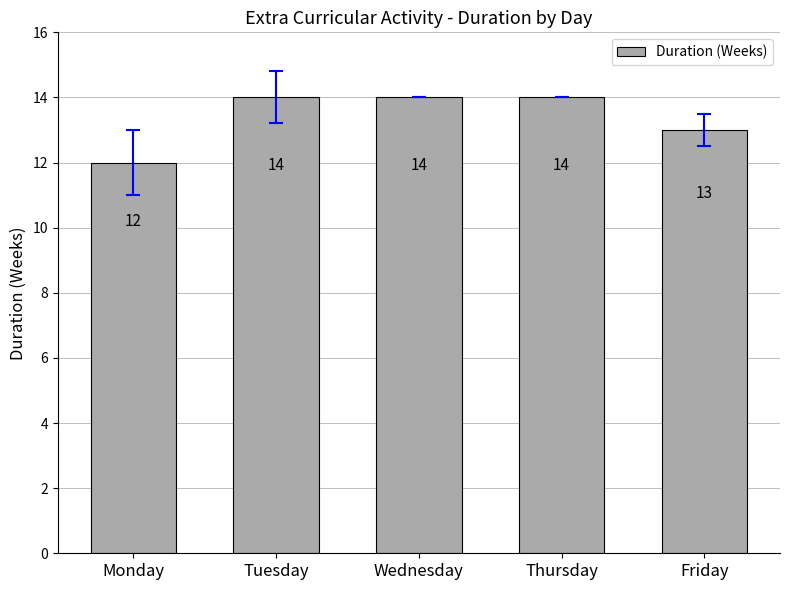

What is the smallest value displayed?

12